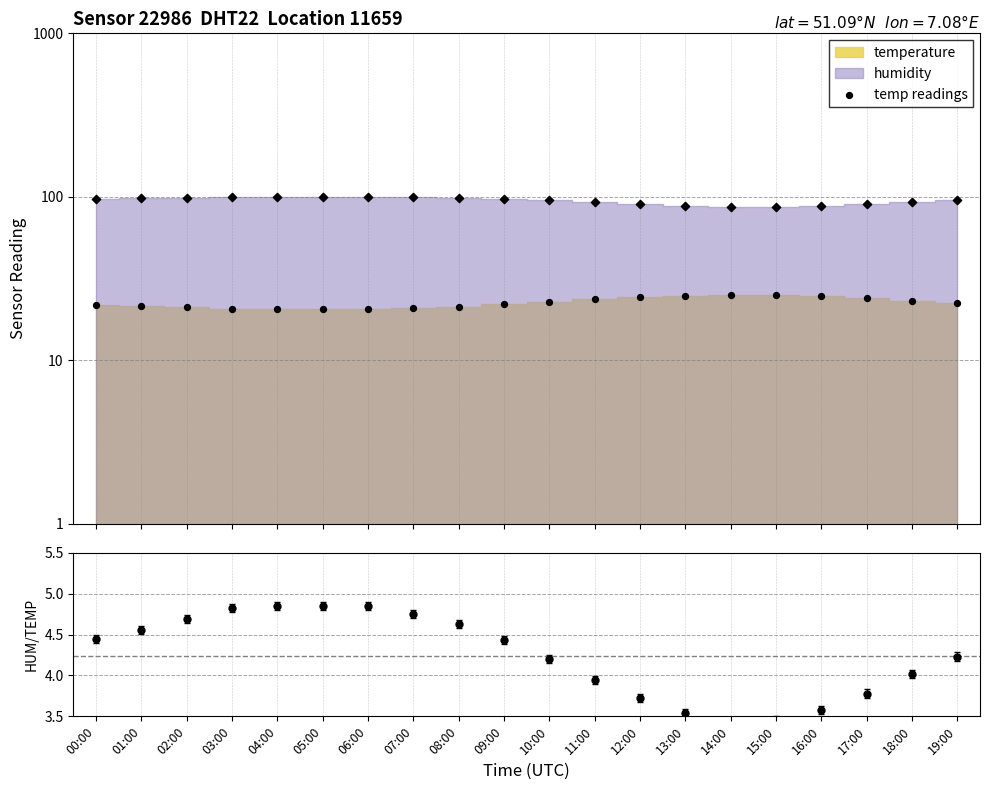

What is the change in value from 05:00 to 14:00?

+4.6